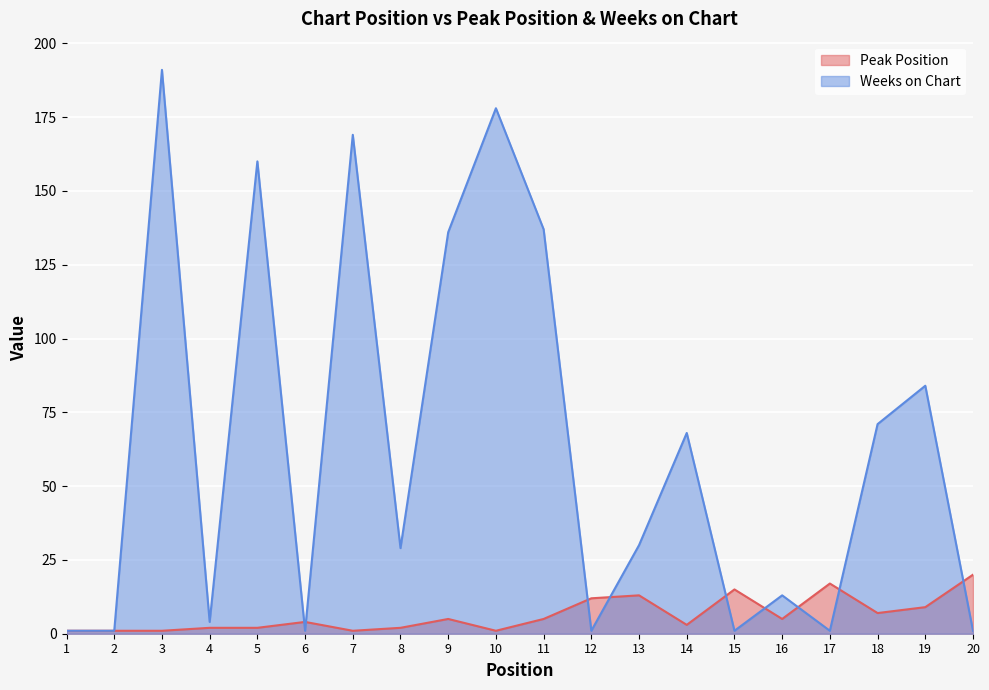

What is the value of the Peak Position point at the 12th from the left?

12